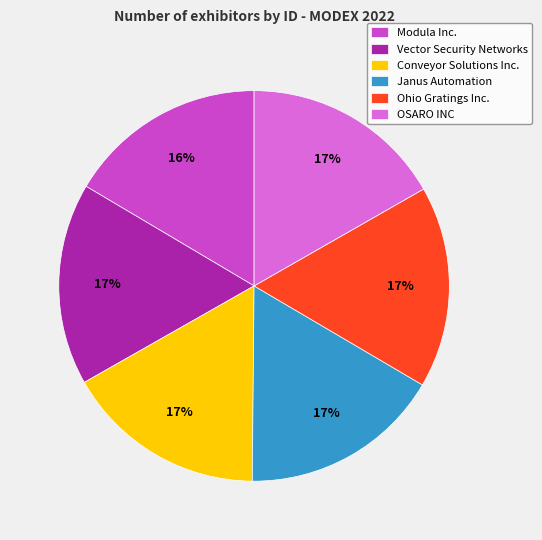

Is there any slice that represents more than half of the pie?

No